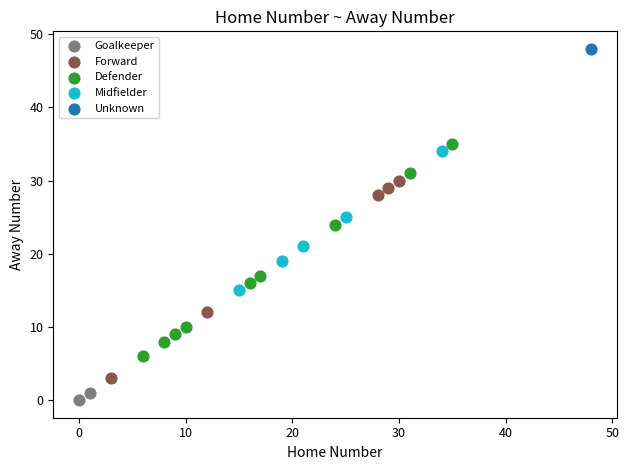

What are all the series names shown in the legend?

Goalkeeper, Forward, Defender, Midfielder, Unknown